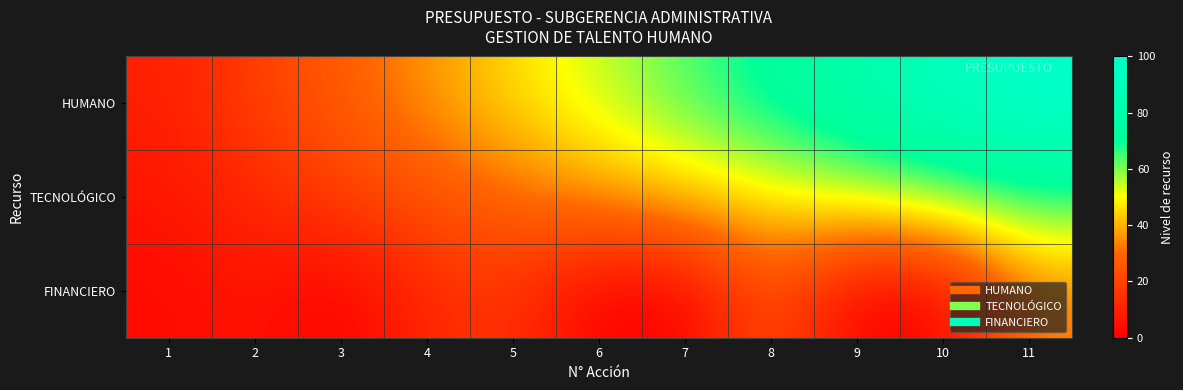

Reading left to right, transcribe all the data shown in this chart.

HUMANO: 1=9.1	2=18.2	3=27.3	4=36.4	5=45.5	6=54.5	7=63.6	8=72.7	9=81.8	10=90.9	11=100.0
TECNOLÓGICO: 1=6.1	2=12.1	3=18.2	4=24.2	5=30.3	6=36.4	7=42.4	8=48.5	9=54.5	10=60.6	11=66.7
FINANCIERO: 1=3.0	2=6.1	3=0.0	4=12.1	5=15.2	6=0.0	7=0.0	8=24.2	9=0.0	10=0.0	11=33.3